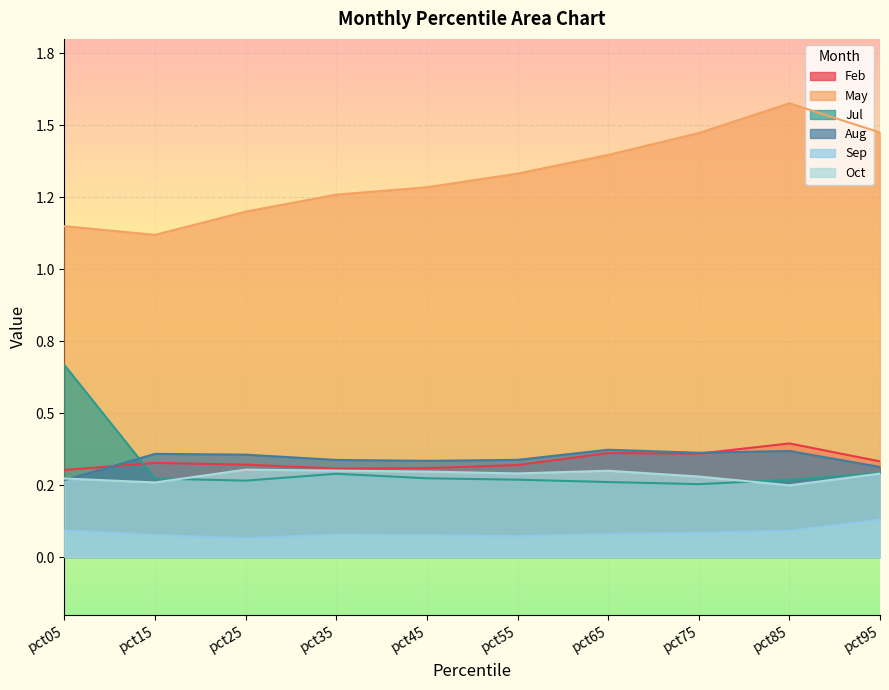

What are all the series names shown in the legend?

Feb, May, Jul, Aug, Sep, Oct